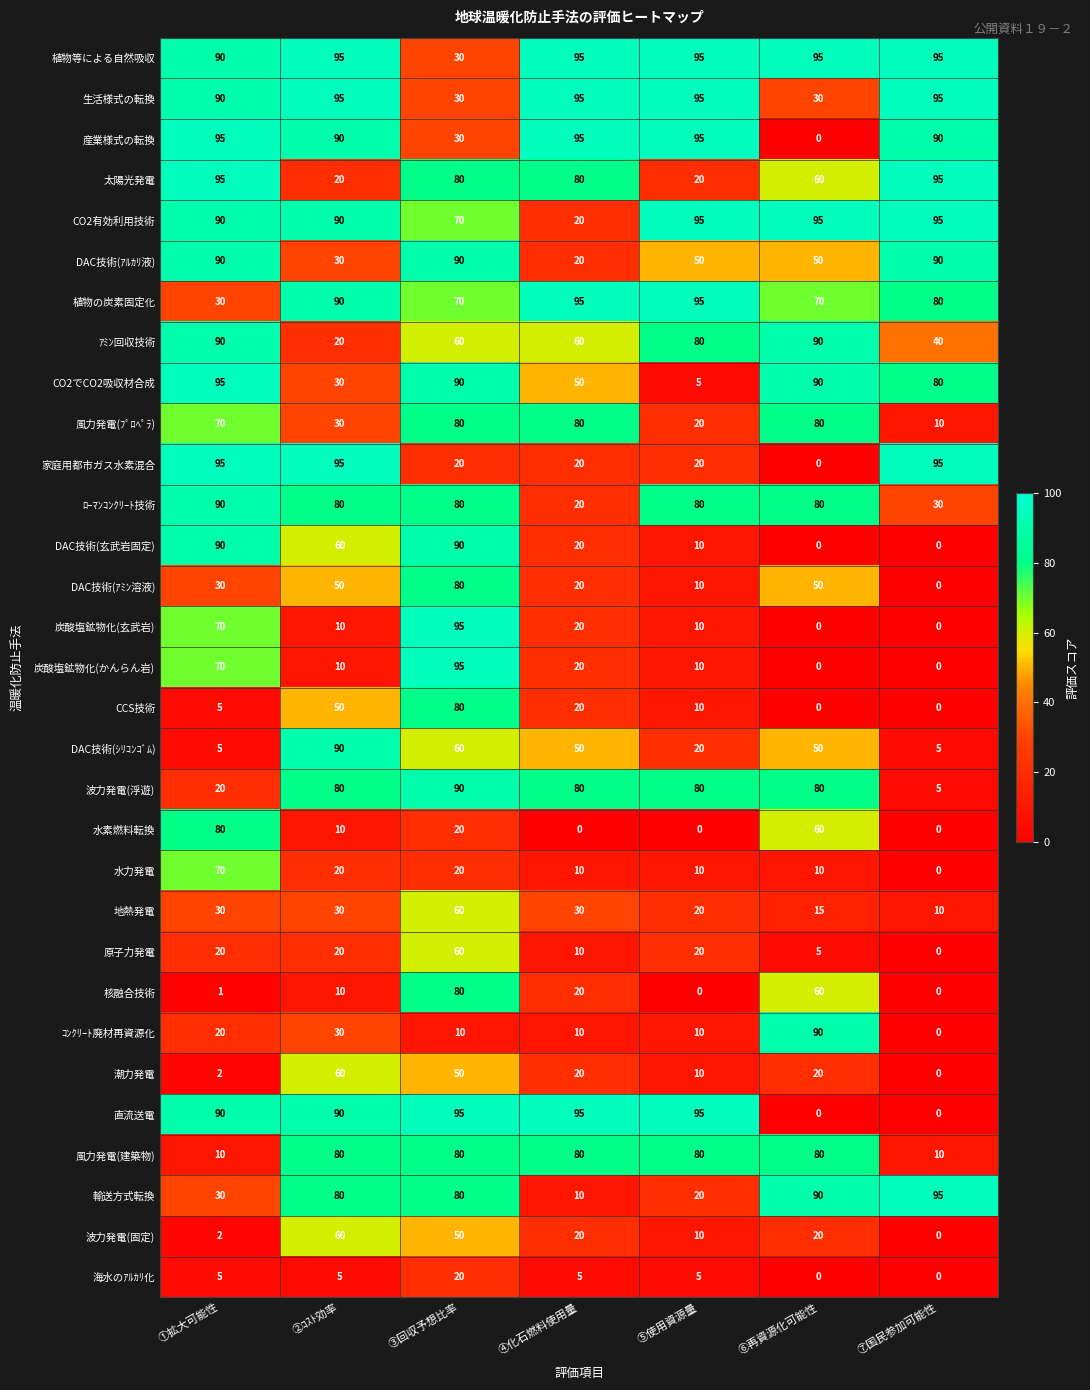

Which category has the lowest value in the ｱﾐﾝ回収技術 series?

②ｺｽﾄ効率